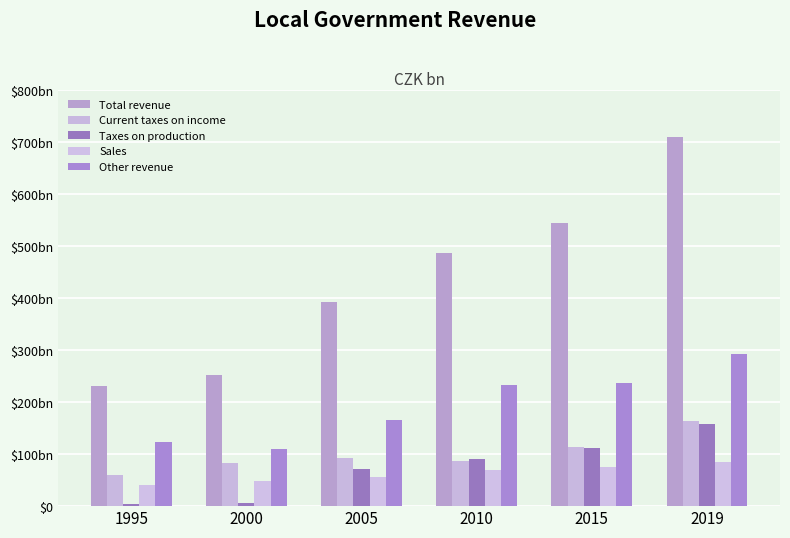

Between 2010 and 2015, which series saw the biggest shift?

Total revenue